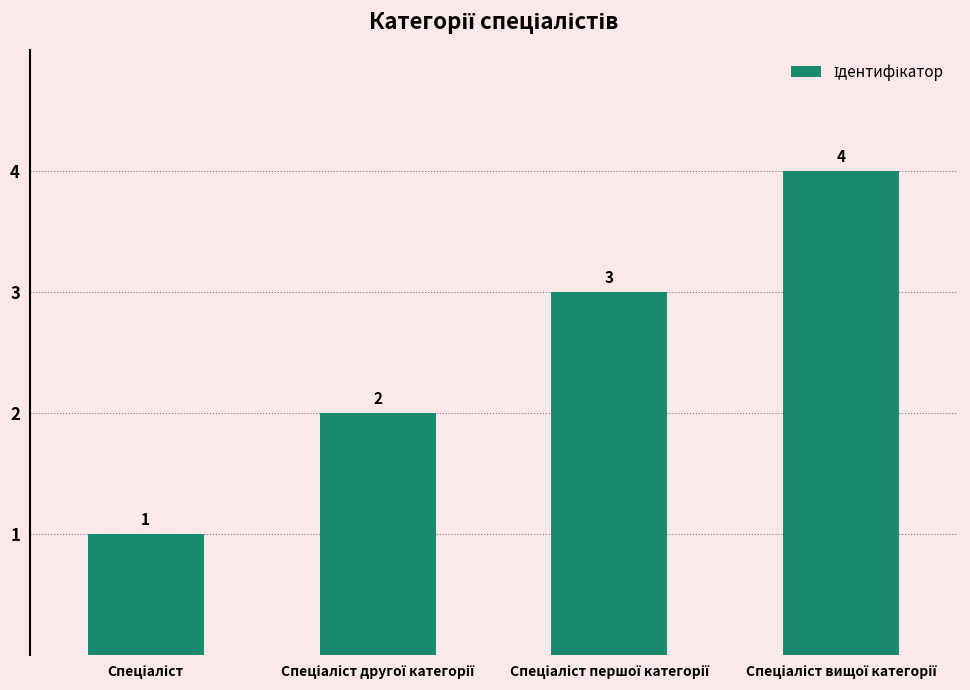

What is the difference between the maximum and minimum values?

3